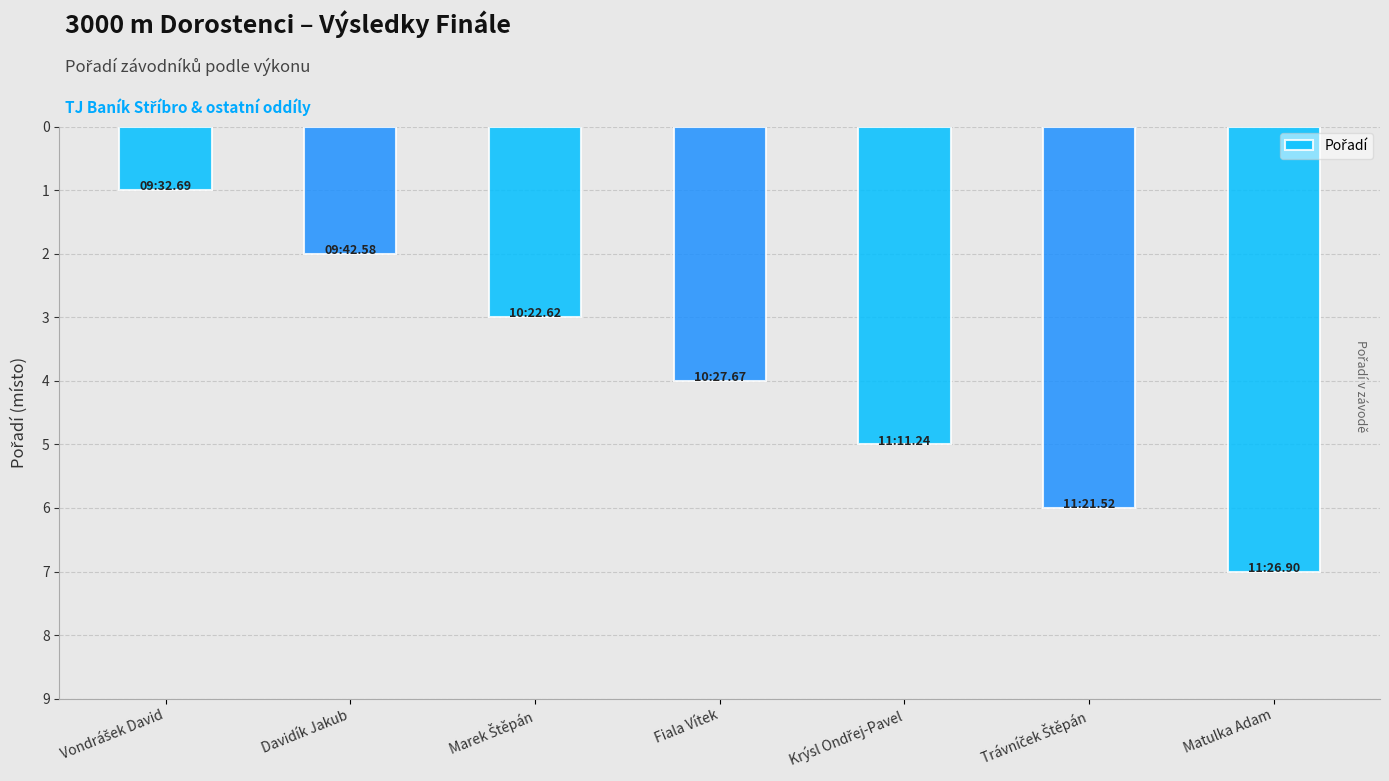

What is the label of the 4th bar from the left?

Fiala Vítek